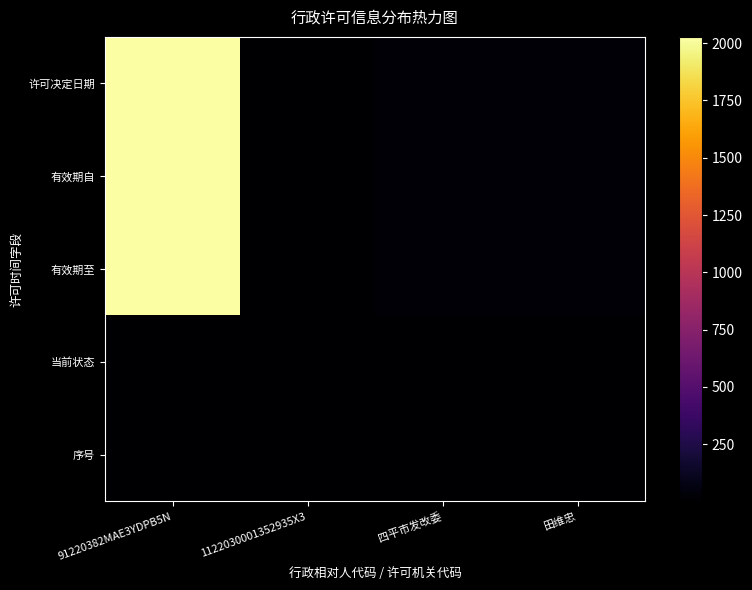

List the series in order of their peak value, highest first.

有效期至, 许可决定日期, 有效期自, 当前状态, 序号